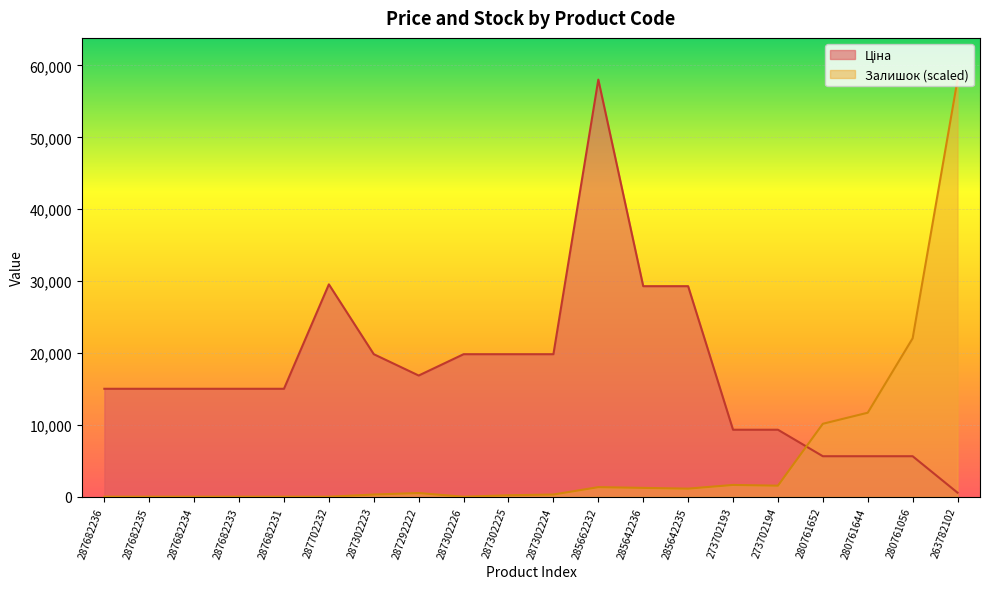

At which category is the sum across all series the highest?

285662232